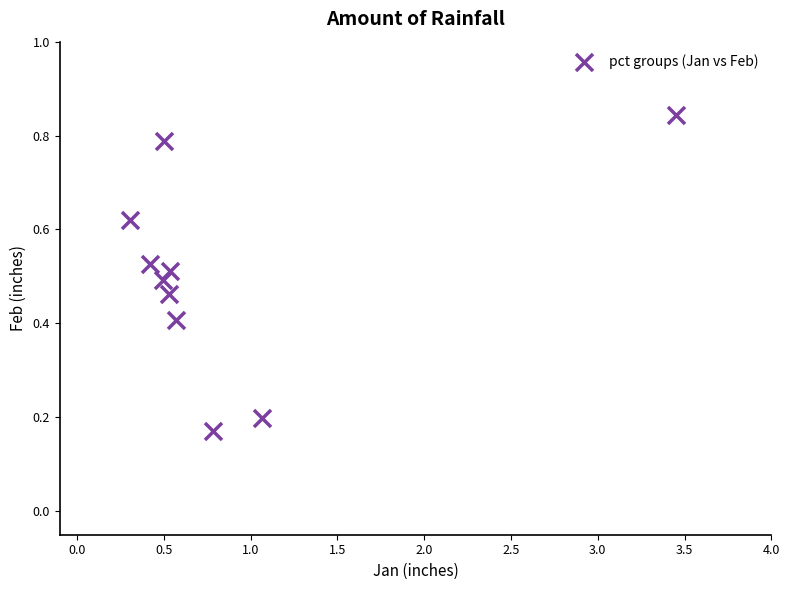

What is the range of Y values (max minus min)?

0.7